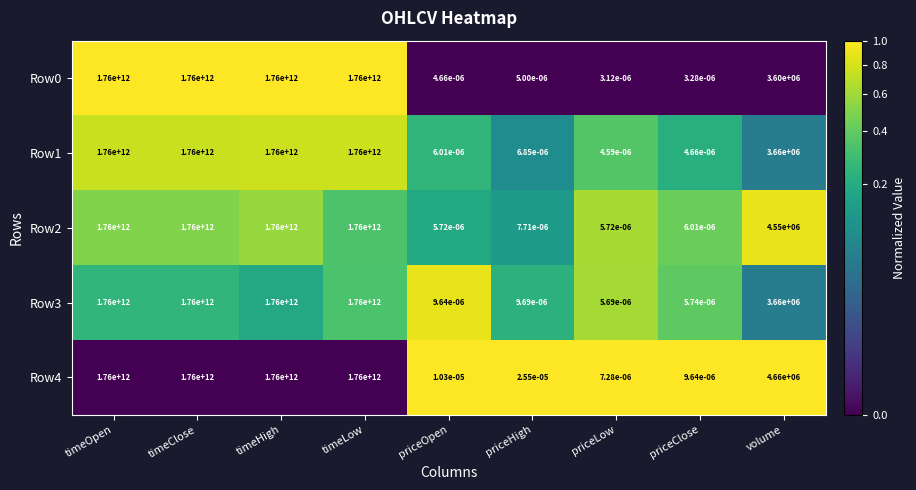

At which label is Row4 closest to 880000000000?

volume